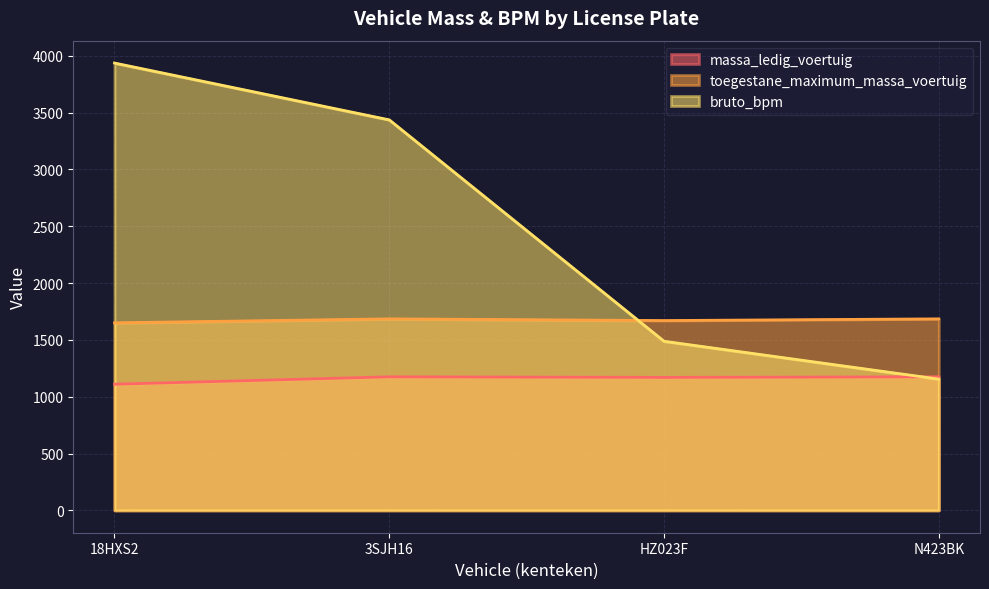

What is the value of the bruto_bpm point at the 4th from the left?

1155